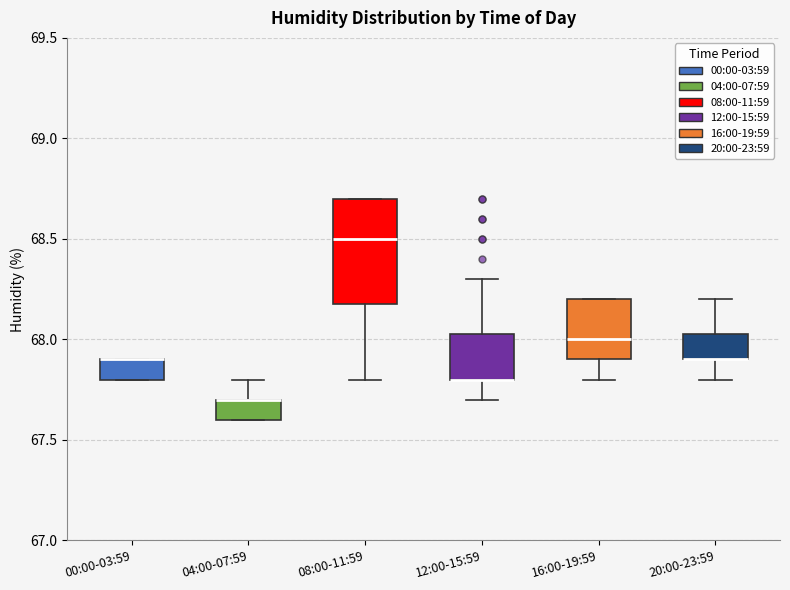

Where is the upper edge of the box for 12:00-15:59 on the y-axis? The values are not printed on the chart, so give them approximately, as read against the axis.

68.05